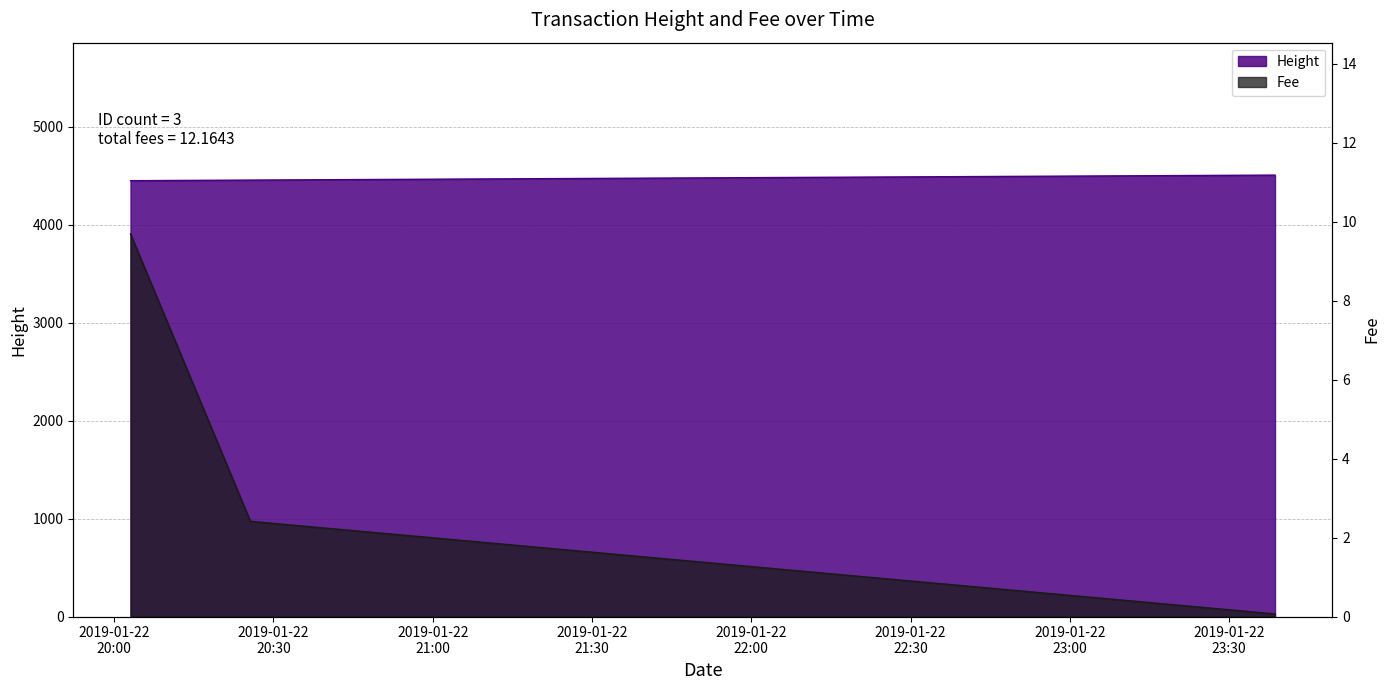

The value of Height at 2019-01-22 20:25:40 is 5821.3. True or false?

False